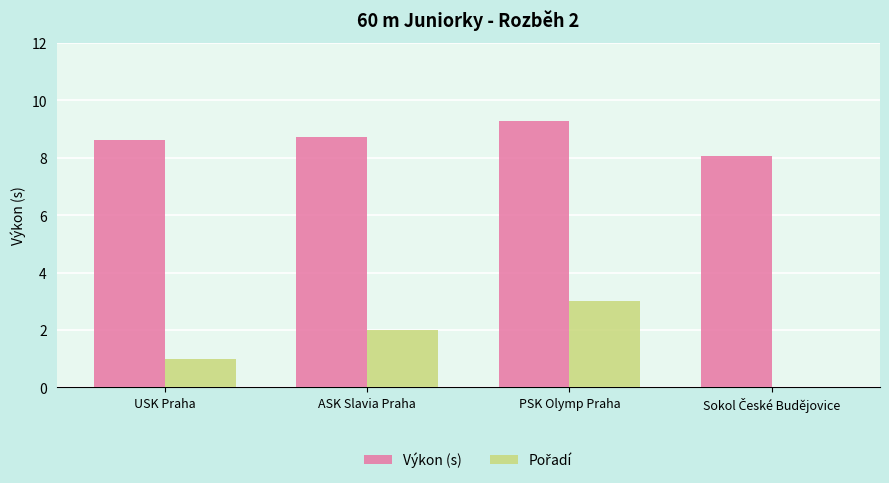

Is it true that Výkon (s) equals 9.3 at PSK Olymp Praha?

True